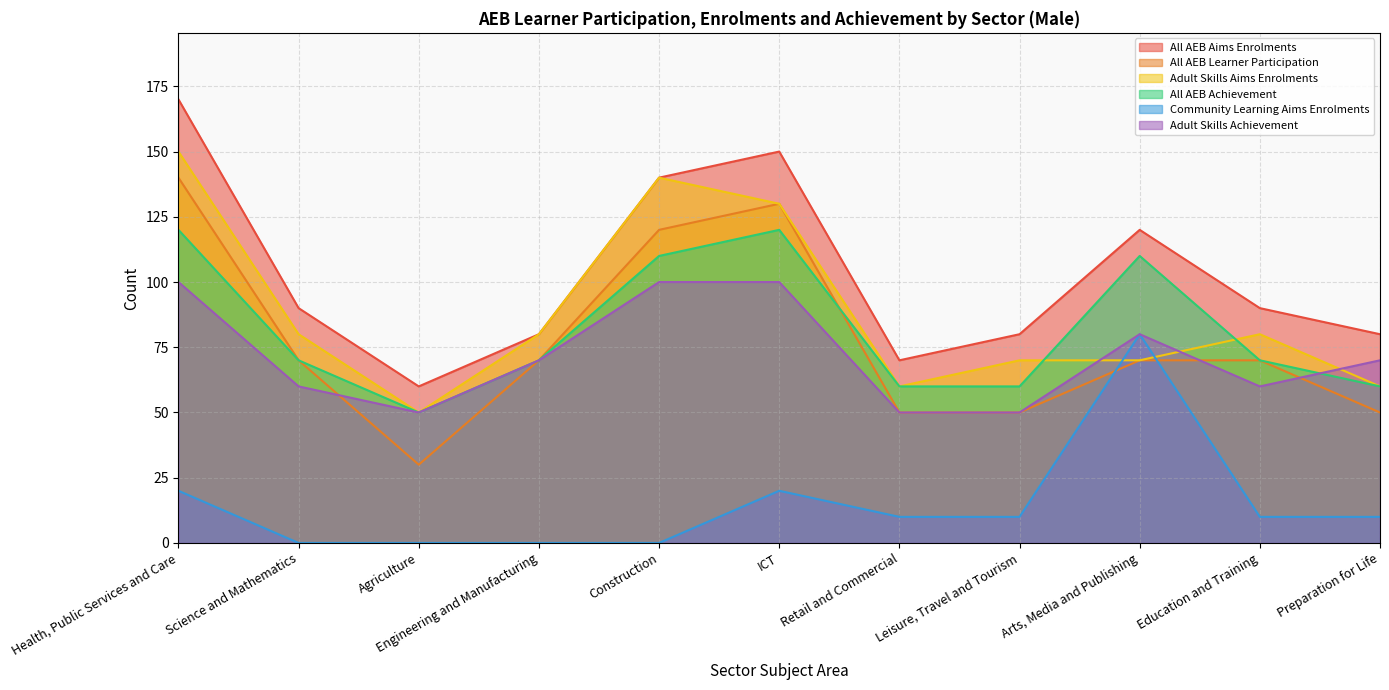

What is the difference between the highest and lowest values at Preparation for Life?

70